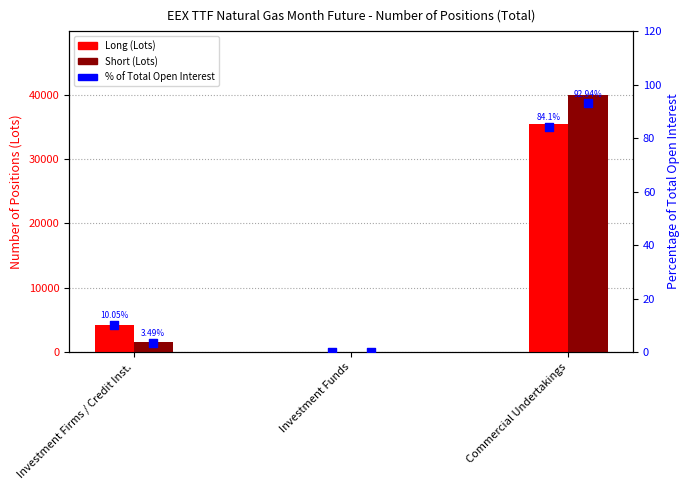

Which series has the largest Y range (max minus min)?

Short (Lots)